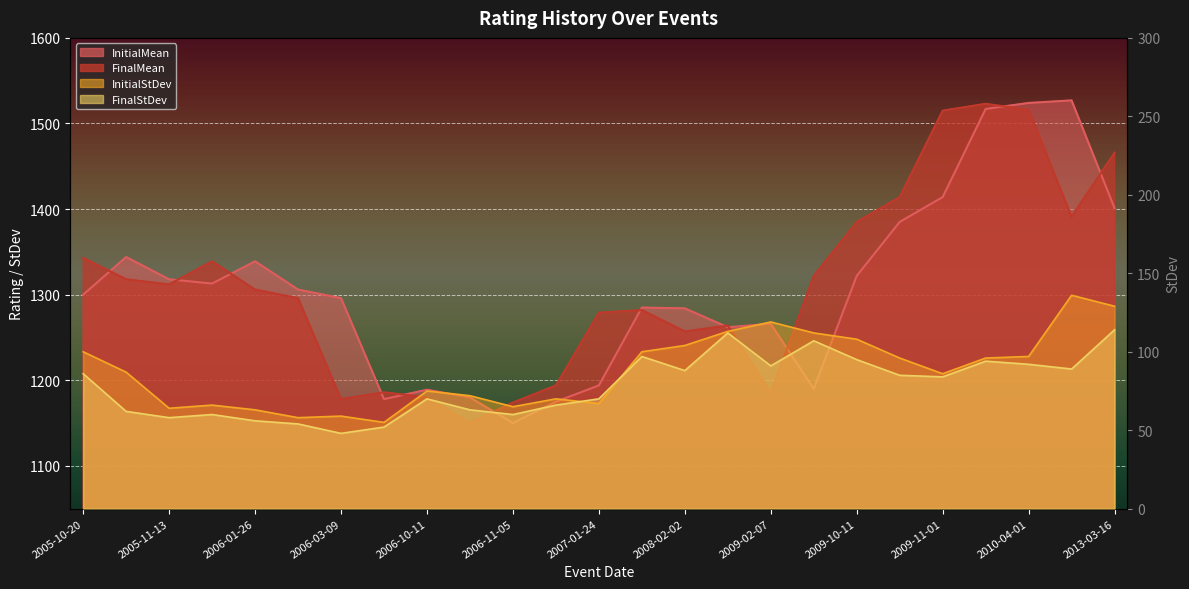

What position from the left is 2010-04-01?

23